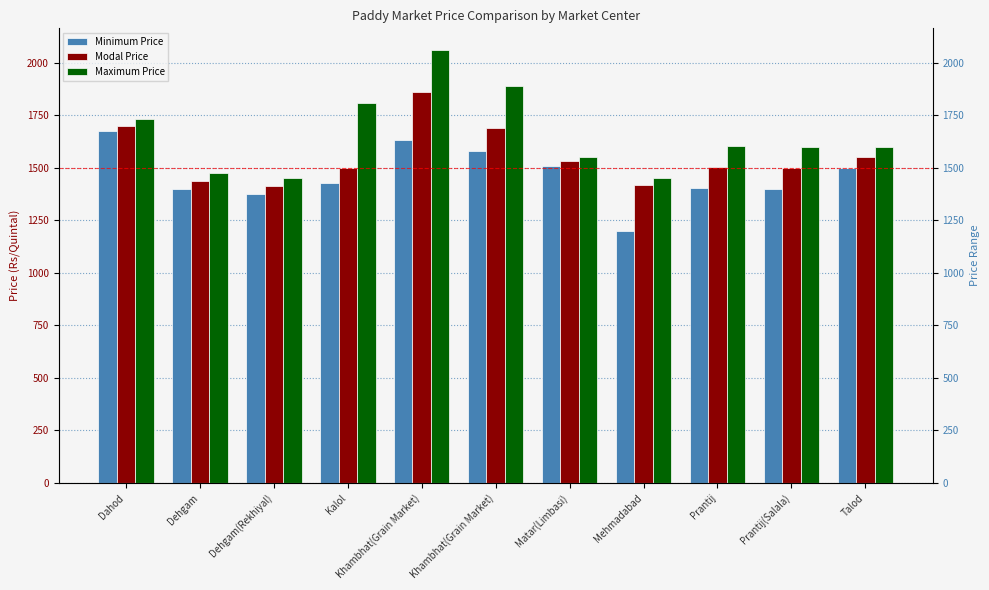

Reading left to right, what are all the values shown in this chart?

Minimum Price: 1675	1400	1375	1425	1630	1580	1510	1200	1405	1400	1500
Modal Price: 1700	1437	1412	1500	1860	1690	1530	1420	1505	1500	1550
Maximum Price: 1730	1475	1450	1810	2060	1890	1550	1450	1605	1600	1600